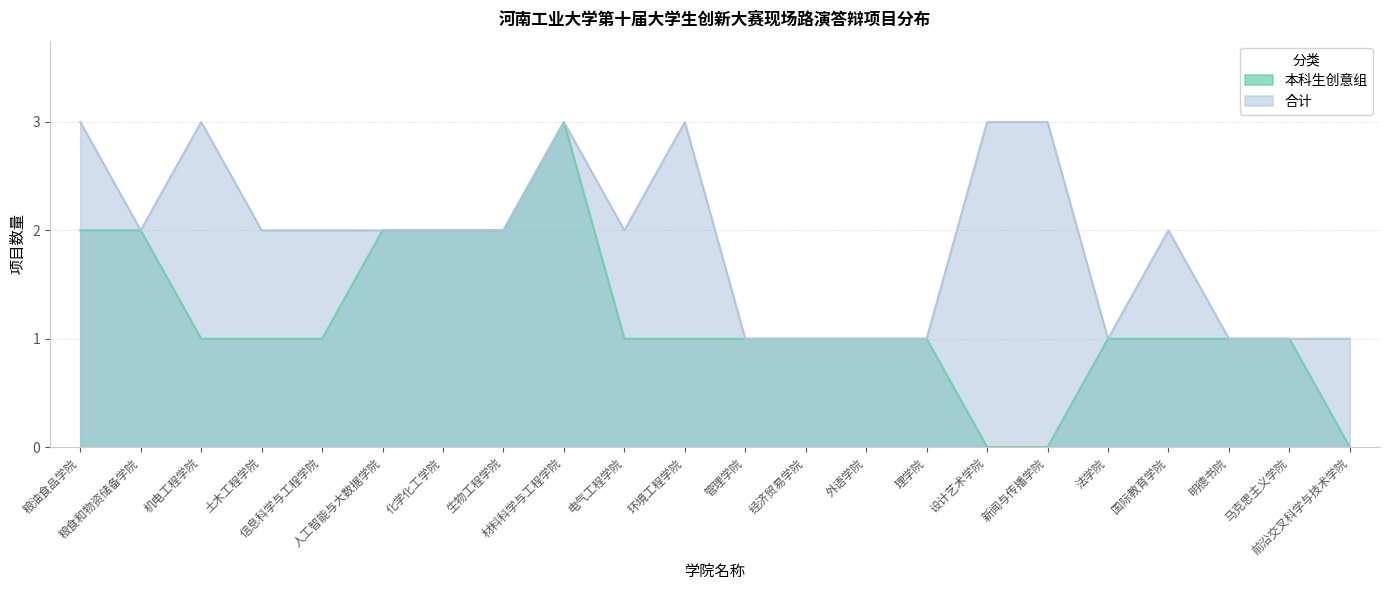

True or false: 合计 and 本科生创意组 intersect in this chart.

False